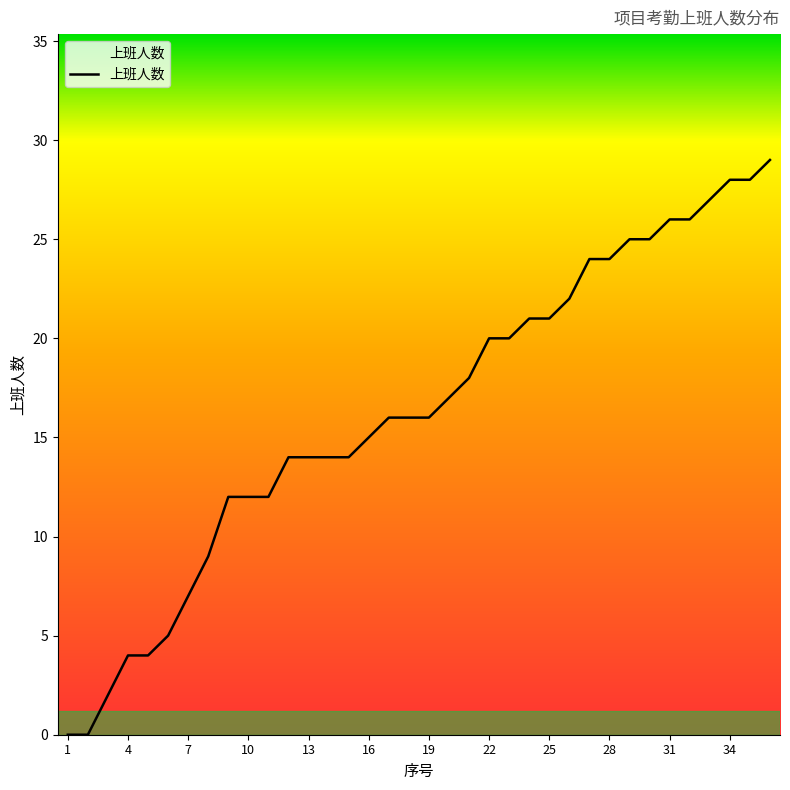

What is the maximum value shown in the chart?

29